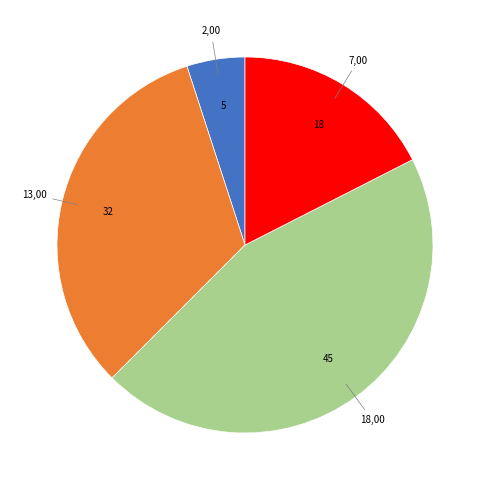

Does any single category account for the majority?

No